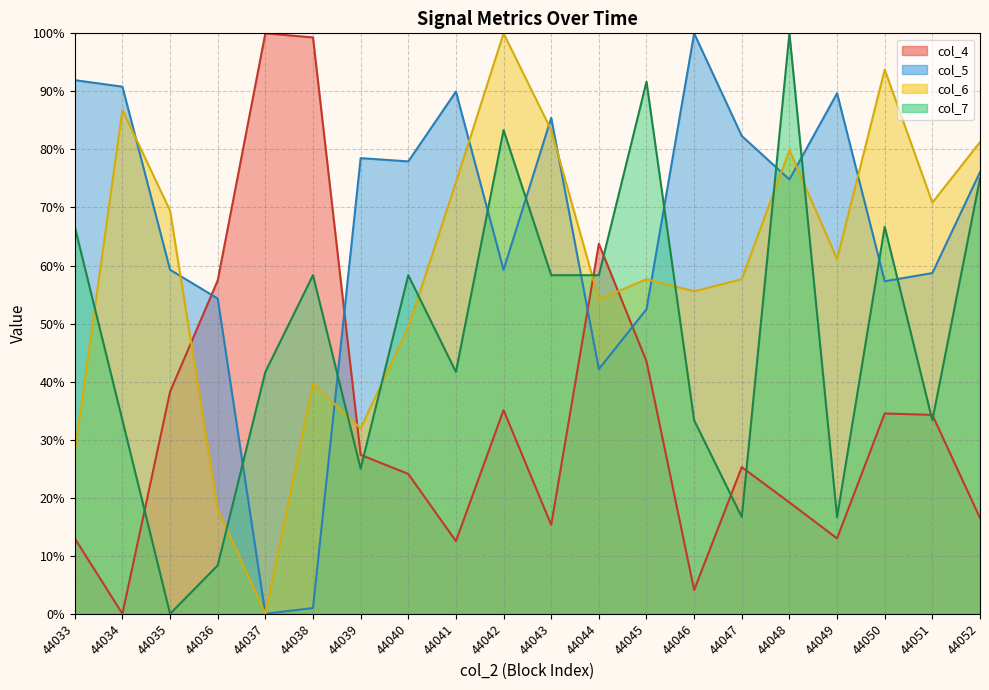

Rank the series by their maximum value, from highest to lowest.

col_4, col_5, col_6, col_7